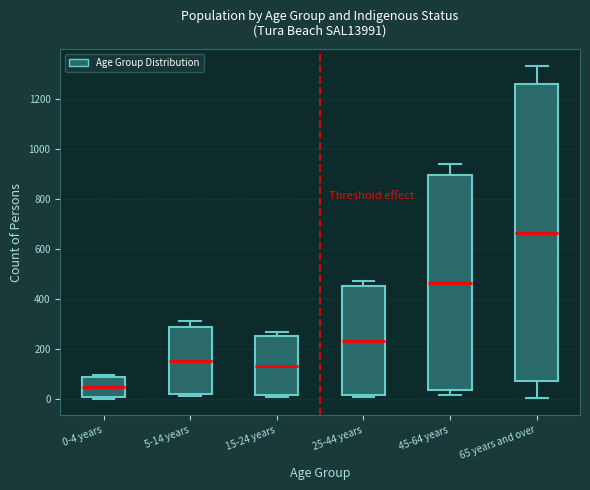

Reading left to right, transcribe this box plot: for each box, give where its median line is, the range the box spans, and where its two whiskers end, as read against the y-axis. The values are not printed on the chart, so give them approximately, as read against the axis.

0-4 years: median 40, box 0 to 80, whiskers 0 (just below the box's lower edge) to 100
5-14 years: median 140, box 20 to 280, whiskers 20 (just below the box's lower edge) to 320
15-24 years: median 140, box 20 to 260, whiskers 0 to 260 (just above the box's upper edge)
25-44 years: median 220, box 20 to 440, whiskers 0 to 460
45-64 years: median 460, box 40 to 900, whiskers 20 to 940
65 years and over: median 660, box 60 to 1260, whiskers 0 to 1340